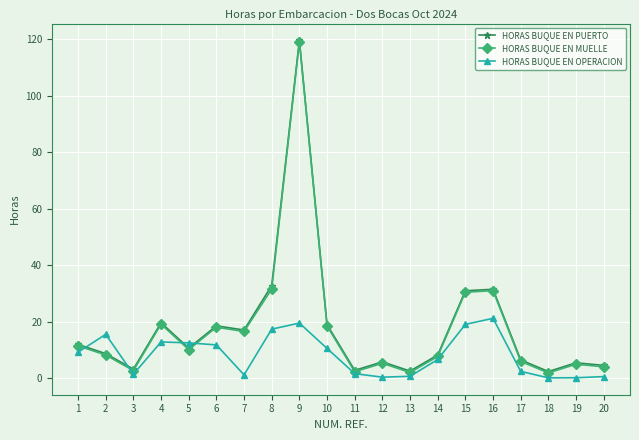

Is it true that HORAS BUQUE EN PUERTO equals 6.5 at 17?

True